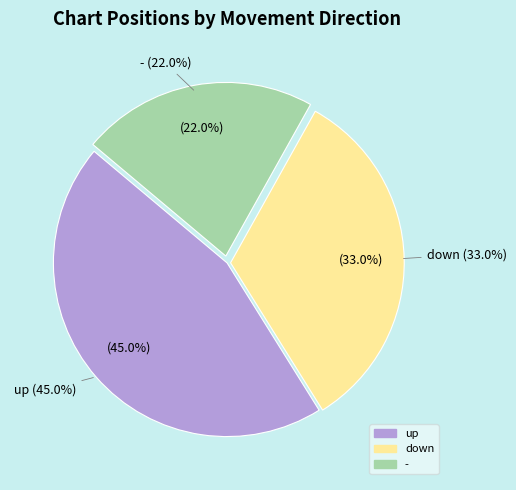

What is the largest slice in the pie chart?

up